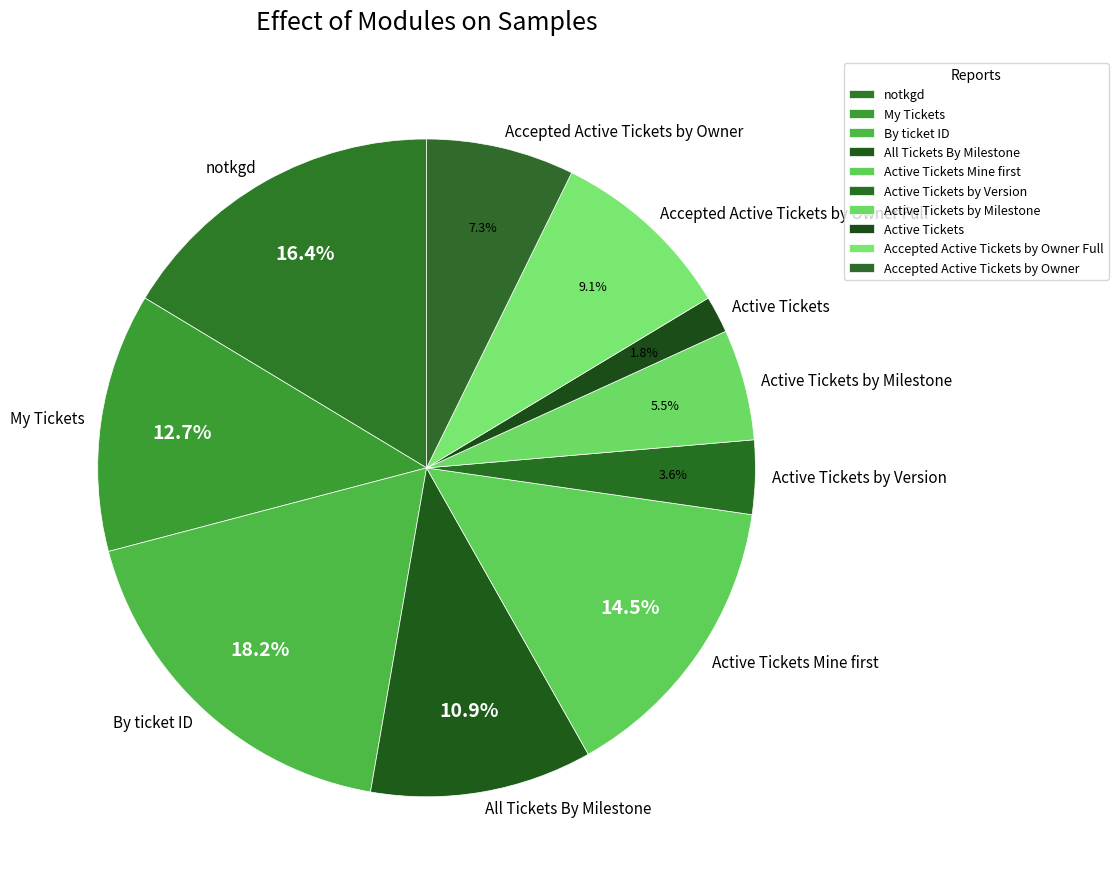

True or false: Accepted Active Tickets by Owner accounts for 7% of the total.

True